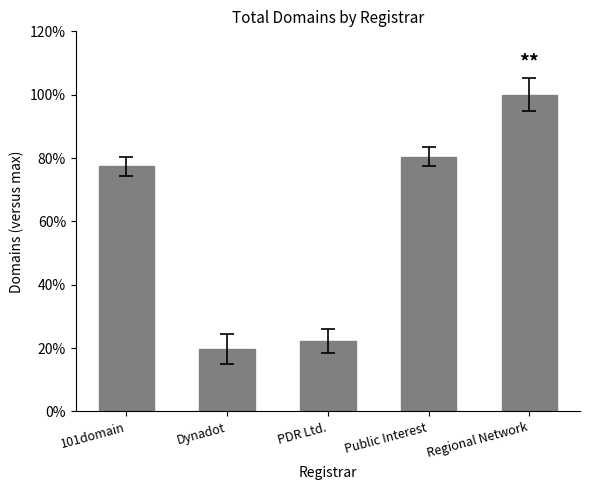

What position from the left is Public Interest?

4